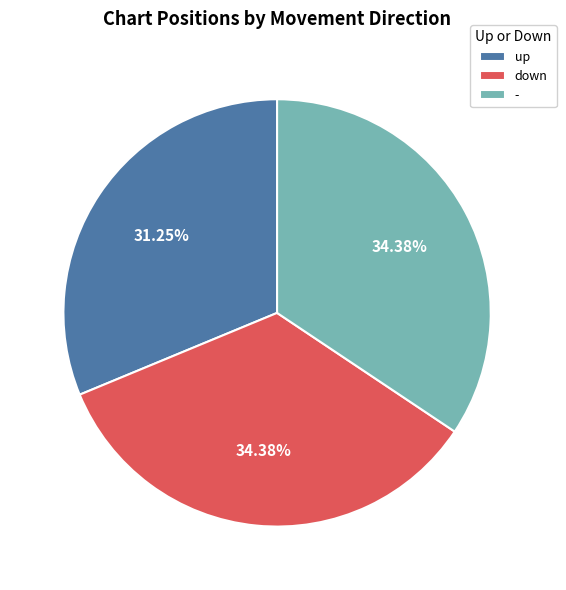

How many slices are in this pie chart?

3